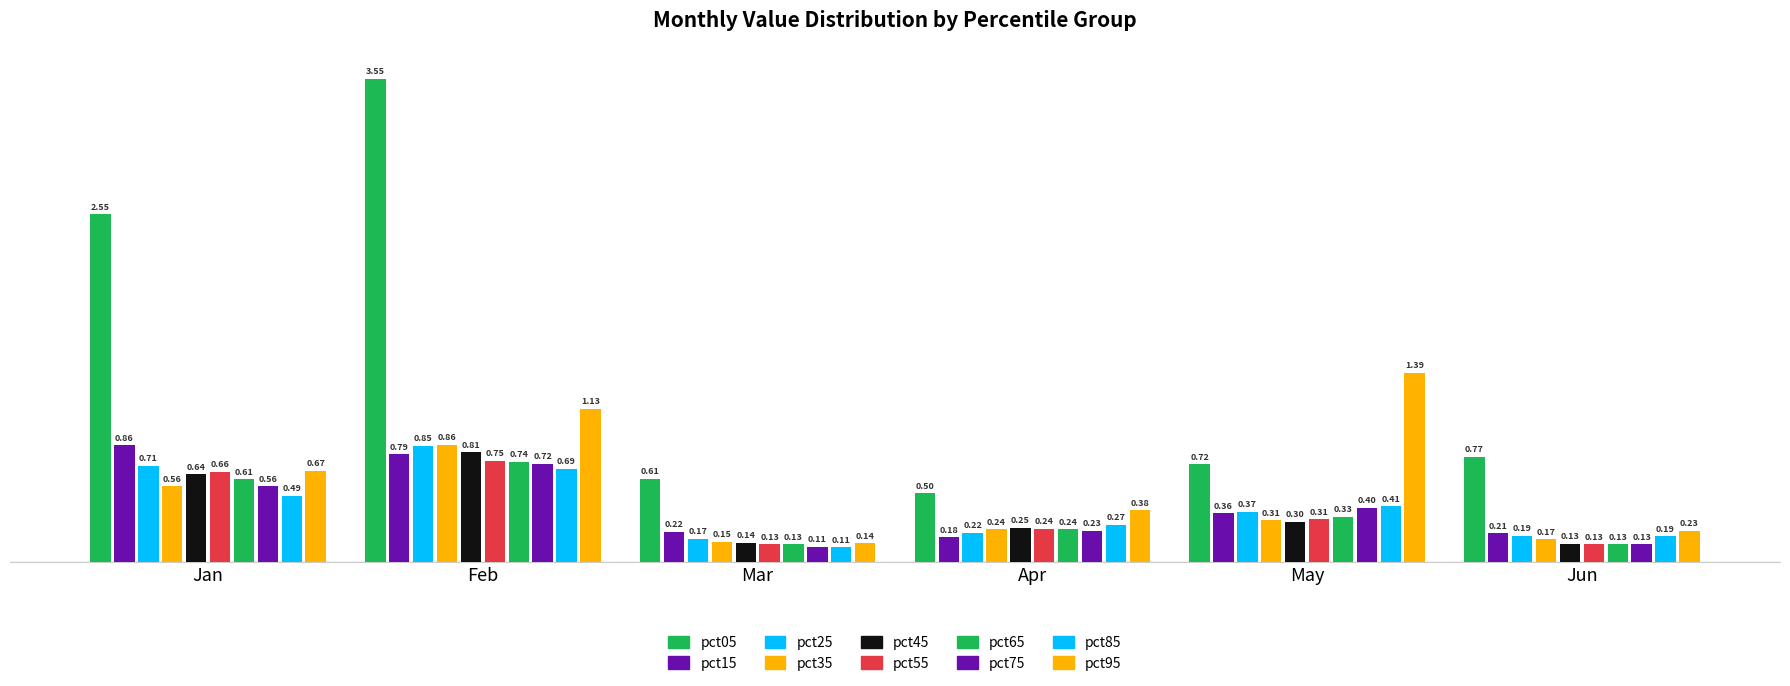

Reading left to right, extract all data points from this chart.

Jan: pct05=2.6	pct15=0.9	pct25=0.7	pct35=0.6	pct45=0.6	pct55=0.7	pct65=0.6	pct75=0.6	pct85=0.5	pct95=0.7
Feb: pct05=3.5	pct15=0.8	pct25=0.9	pct35=0.9	pct45=0.8	pct55=0.7	pct65=0.7	pct75=0.7	pct85=0.7	pct95=1.1
Mar: pct05=0.6	pct15=0.2	pct25=0.2	pct35=0.2	pct45=0.1	pct55=0.1	pct65=0.1	pct75=0.1	pct85=0.1	pct95=0.1
Apr: pct05=0.5	pct15=0.2	pct25=0.2	pct35=0.2	pct45=0.3	pct55=0.2	pct65=0.2	pct75=0.2	pct85=0.3	pct95=0.4
May: pct05=0.7	pct15=0.4	pct25=0.4	pct35=0.3	pct45=0.3	pct55=0.3	pct65=0.3	pct75=0.4	pct85=0.4	pct95=1.4
Jun: pct05=0.8	pct15=0.2	pct25=0.2	pct35=0.2	pct45=0.1	pct55=0.1	pct65=0.1	pct75=0.1	pct85=0.2	pct95=0.2